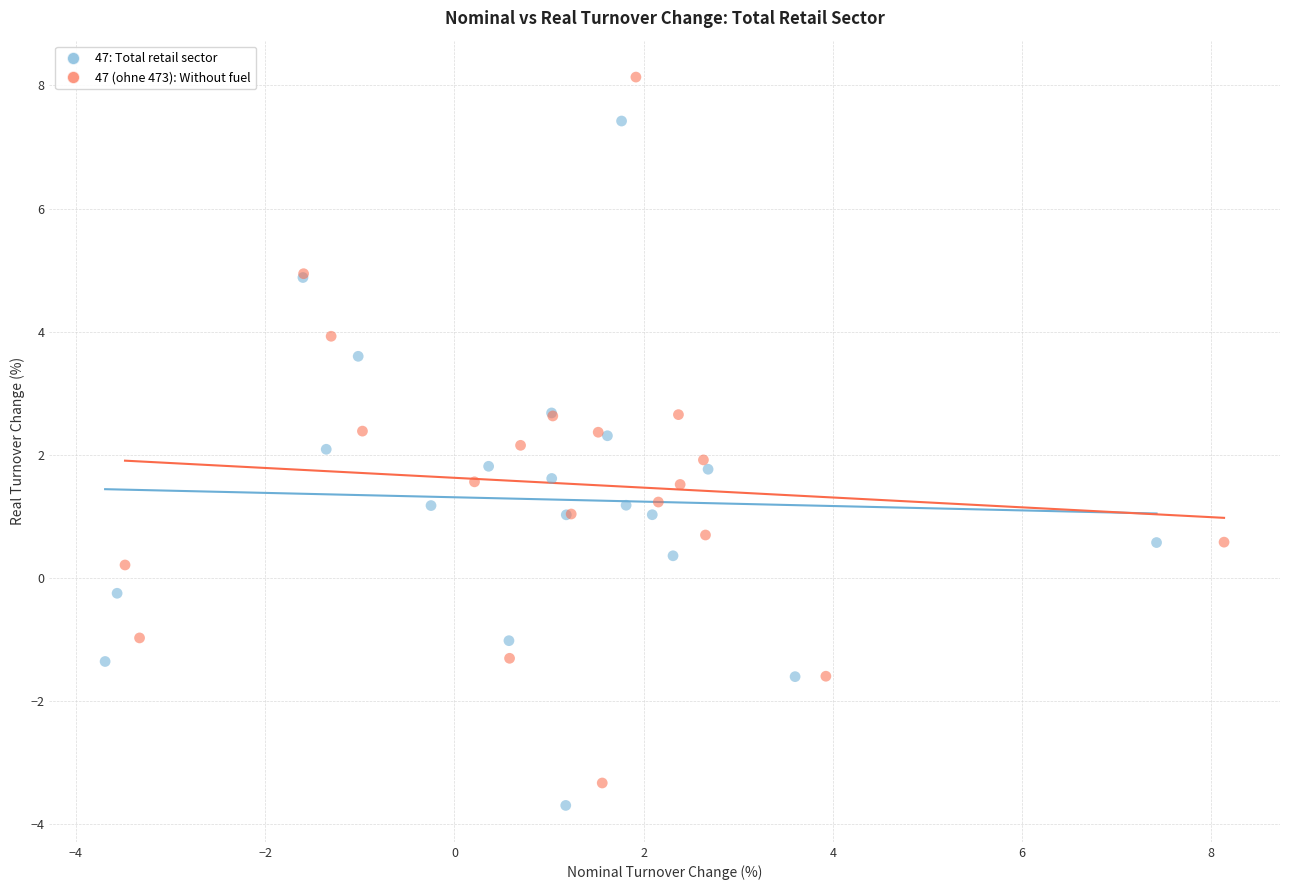

Which series has the largest Y range (max minus min)?

47 (ohne 473): Without fuel